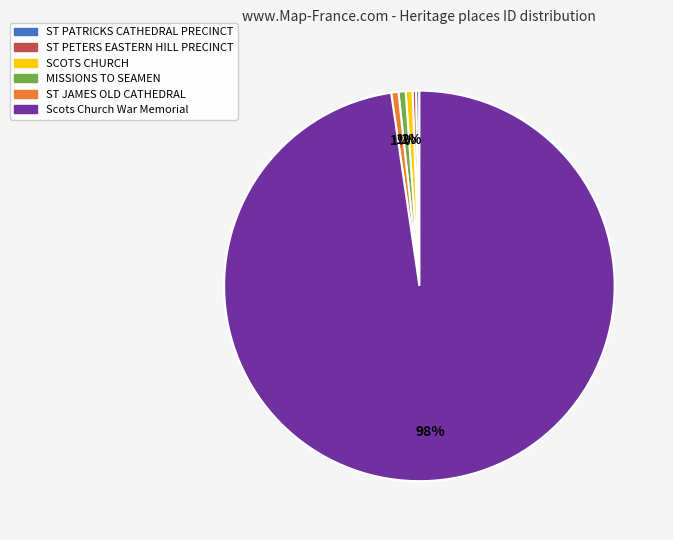

What is the ratio of the value at SCOTS CHURCH to the value at MISSIONS TO SEAMEN?

1.0